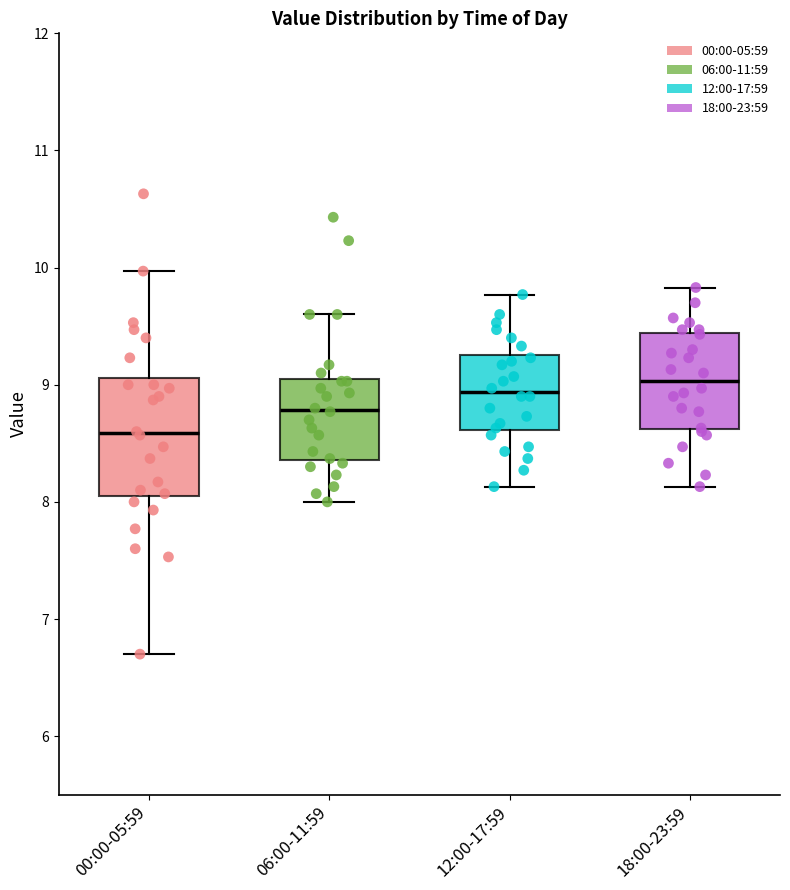

Reading left to right, transcribe this box plot: for each box, give where its median line is, the range the box spans, and where its two whiskers end, as read against the y-axis. The values are not printed on the chart, so give them approximately, as read against the axis.

00:00-05:59: median 8.6, box 8.1 to 9.1, whiskers 6.7 to 10.0
06:00-11:59: median 8.8, box 8.4 to 9.0, whiskers 8.0 to 9.6
12:00-17:59: median 8.9, box 8.6 to 9.3, whiskers 8.1 to 9.8
18:00-23:59: median 9.0, box 8.6 to 9.4, whiskers 8.1 to 9.8